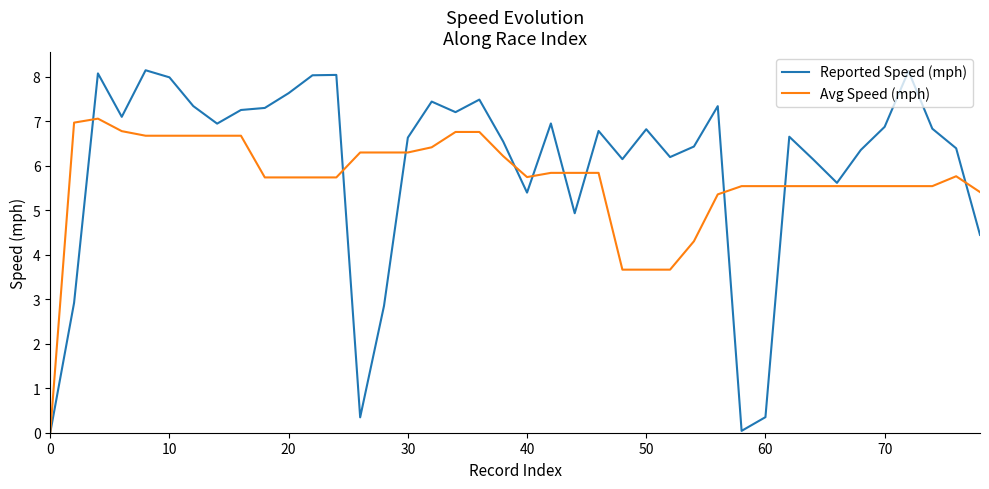

What is the average value of the Reported Speed (mph) series?

6.0